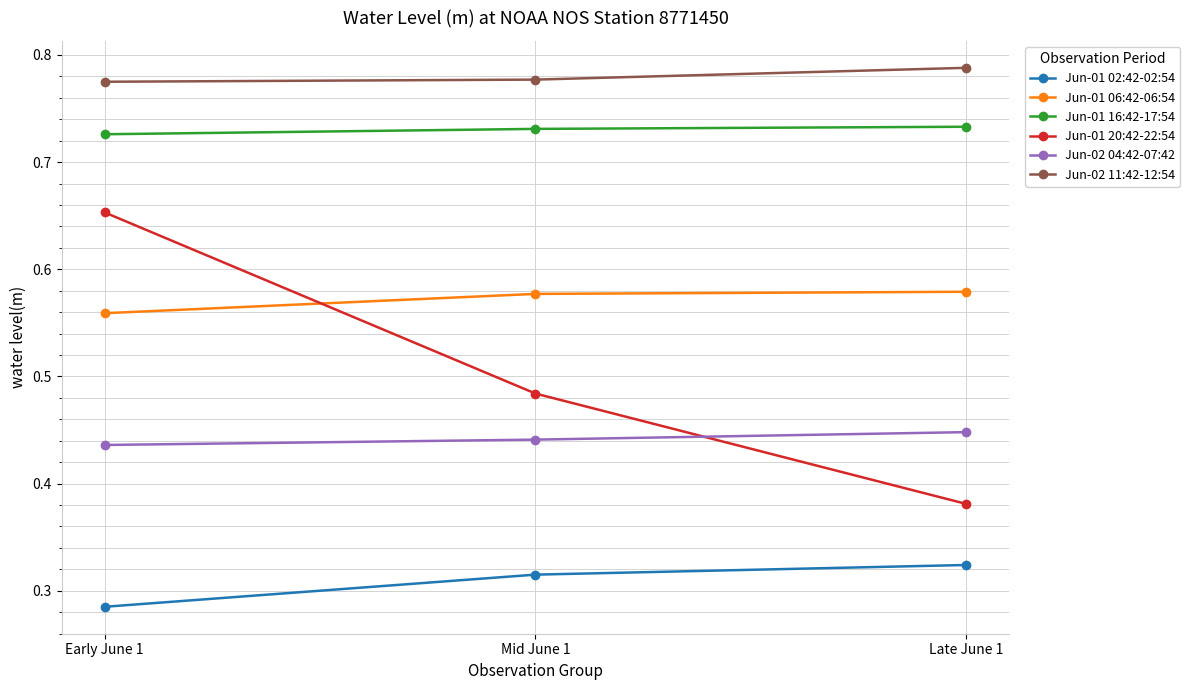

At how many categories does at least one series exceed 0?

3